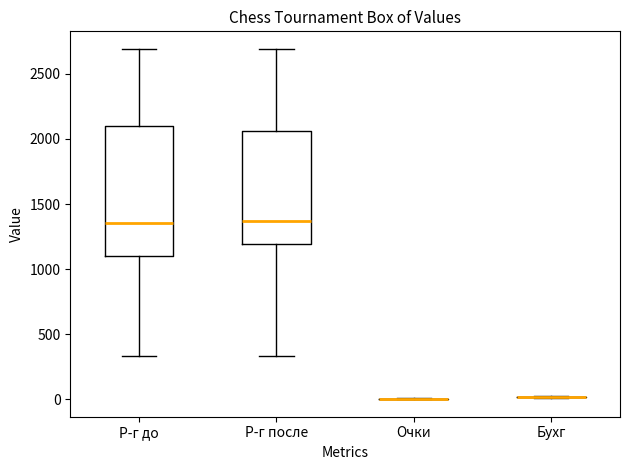

Reading left to right, transcribe this box plot: for each box, give where its median line is, the range the box spans, and where its two whiskers end, as read against the y-axis. The values are not printed on the chart, so give them approximately, as read against the axis.

Р-г до: median 1350, box 1100 to 2100, whiskers 350 to 2700
Р-г после: median 1350, box 1200 to 2050, whiskers 350 to 2700
Очки: box collapsed to a line at 0, whiskers 0 to 0
Бухг: box collapsed to a line at 0, whiskers 0 to 50